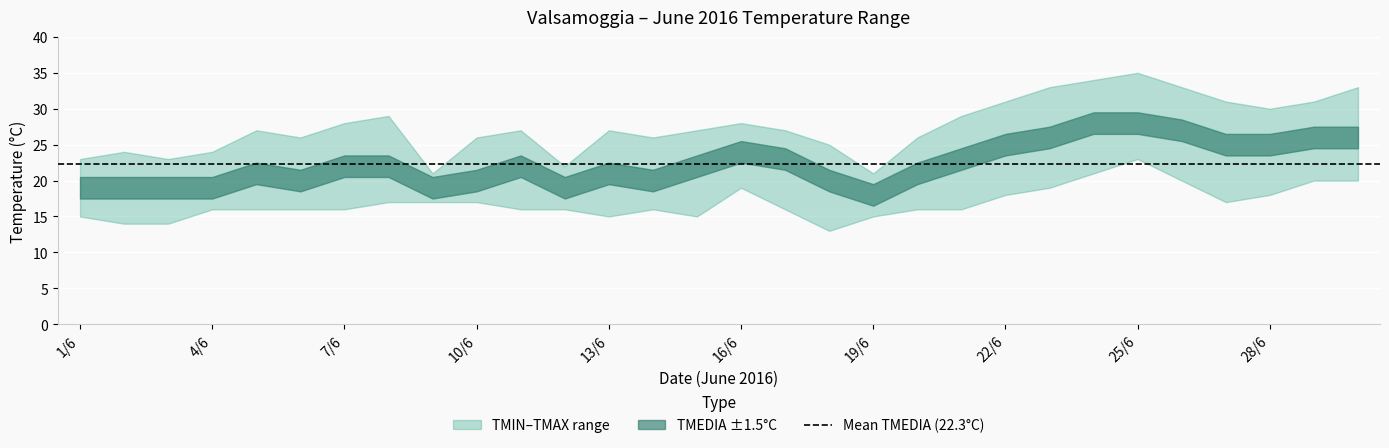

What is the difference between the maximum and minimum values in the TMIN °C series?

10